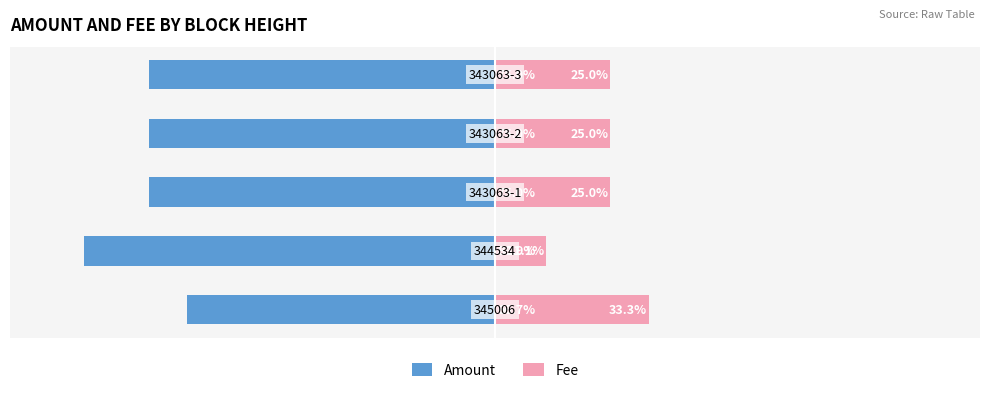

Which series has the largest range (max minus min)?

Fee